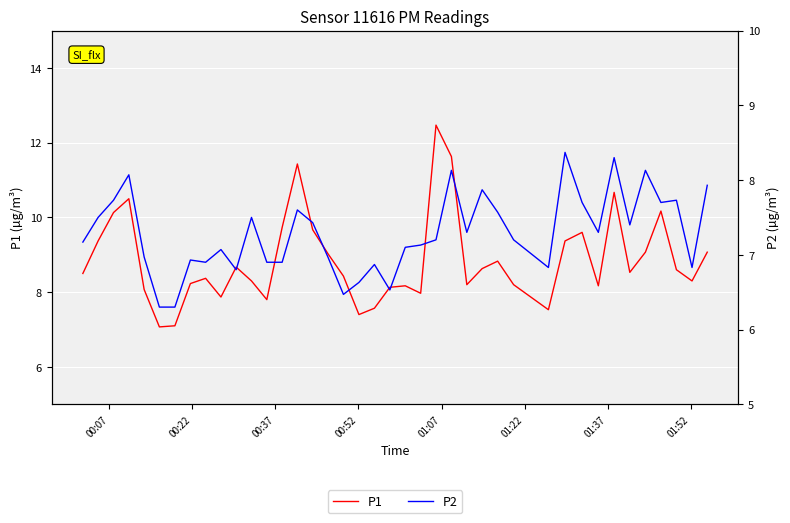

True or false: P1 has more than 0 points higher than both neighbors.

True